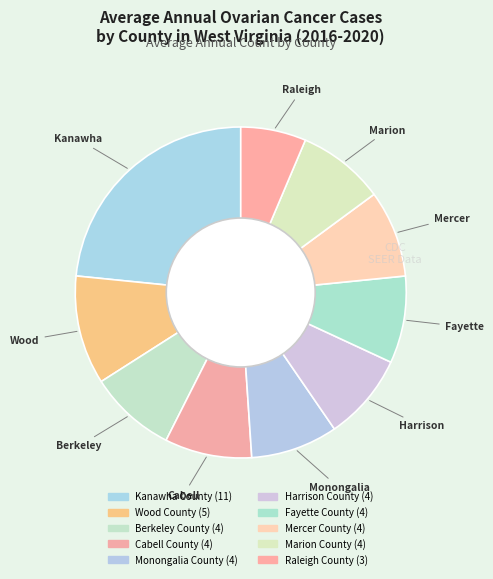

Count the number of slices in the pie.

10